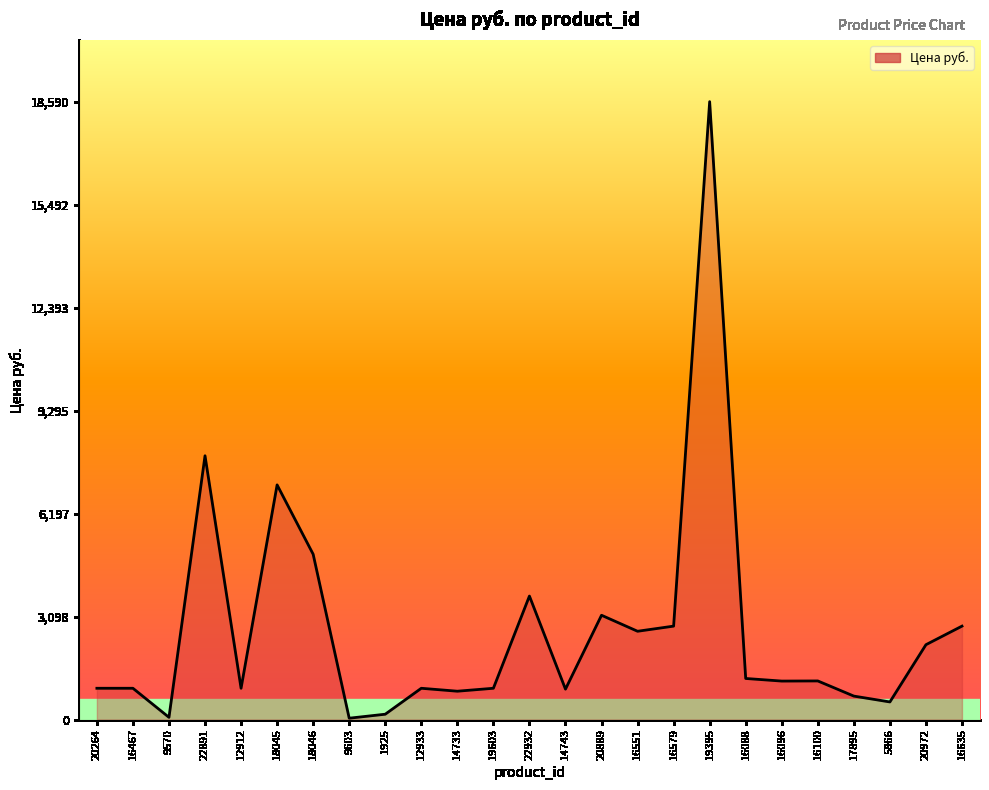

What is the difference between the values at 20972 and 16579?

558.9